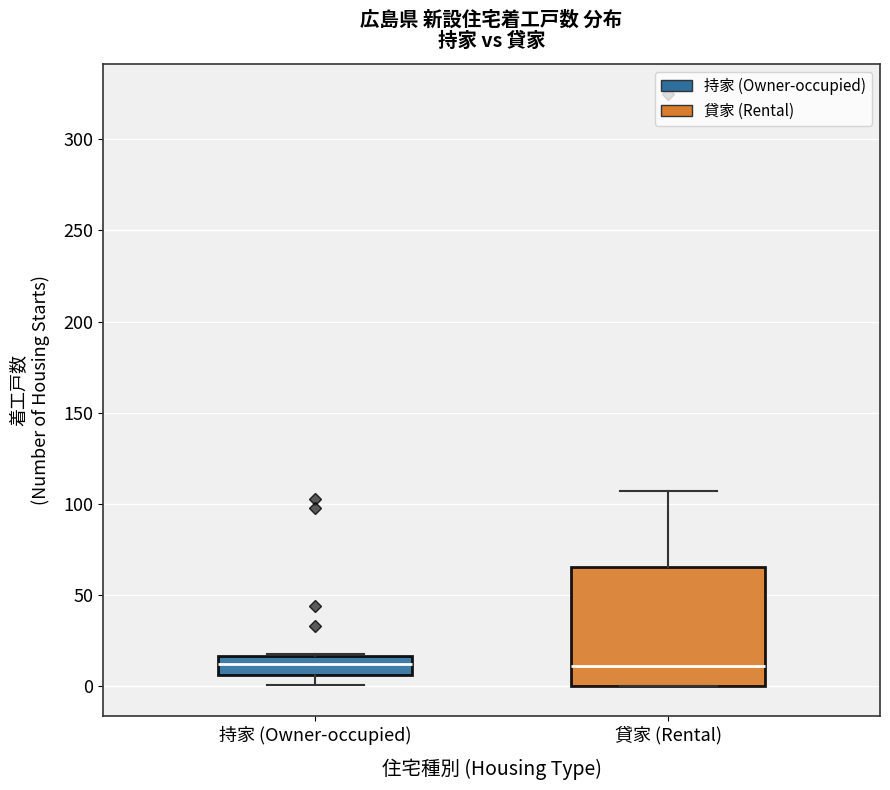

Where is the lower edge of the box for 持家 (Owner-occupied) on the y-axis? The values are not printed on the chart, so give them approximately, as read against the axis.

5